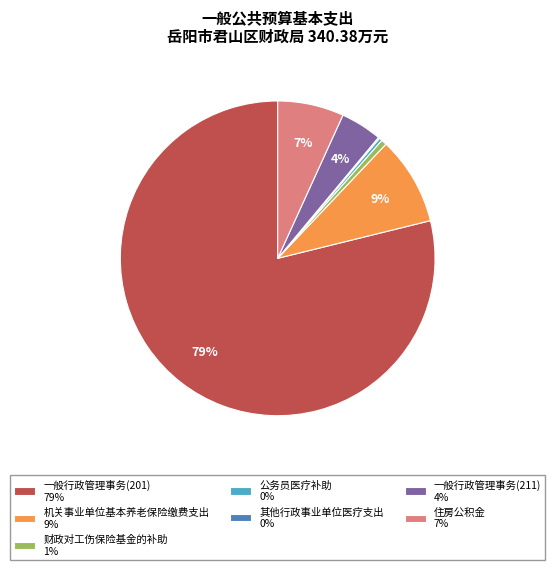

Is it true that 机关事业单位基本养老保险缴费支出 is 18% of the pie?

False